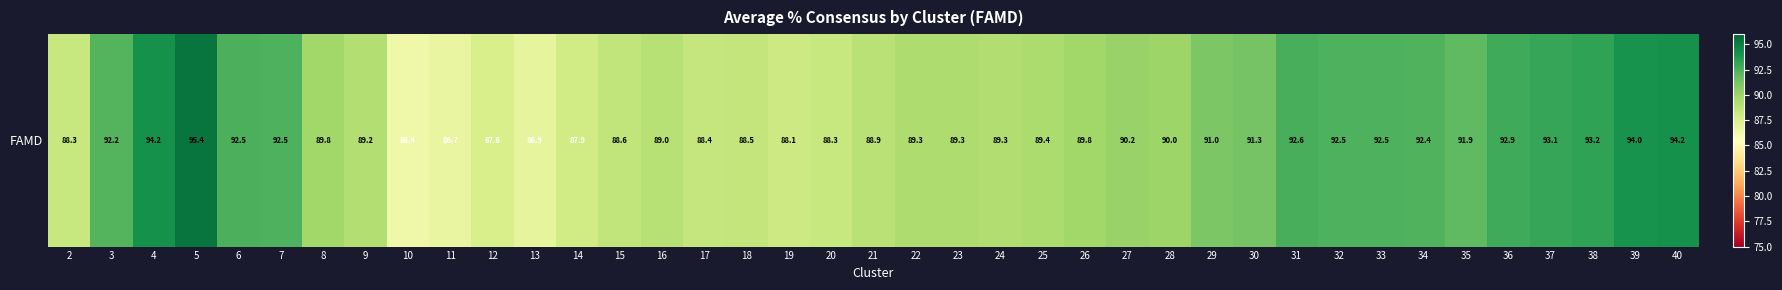

The chart shows a value of 38.4 at 2. True or false?

False